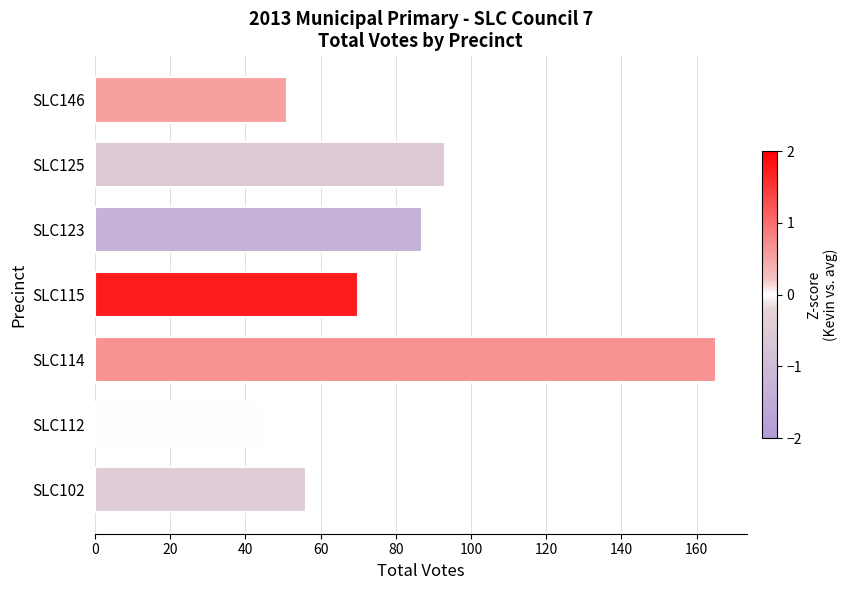

List the labels in order of value, largest first.

SLC114, SLC125, SLC123, SLC115, SLC102, SLC146, SLC112